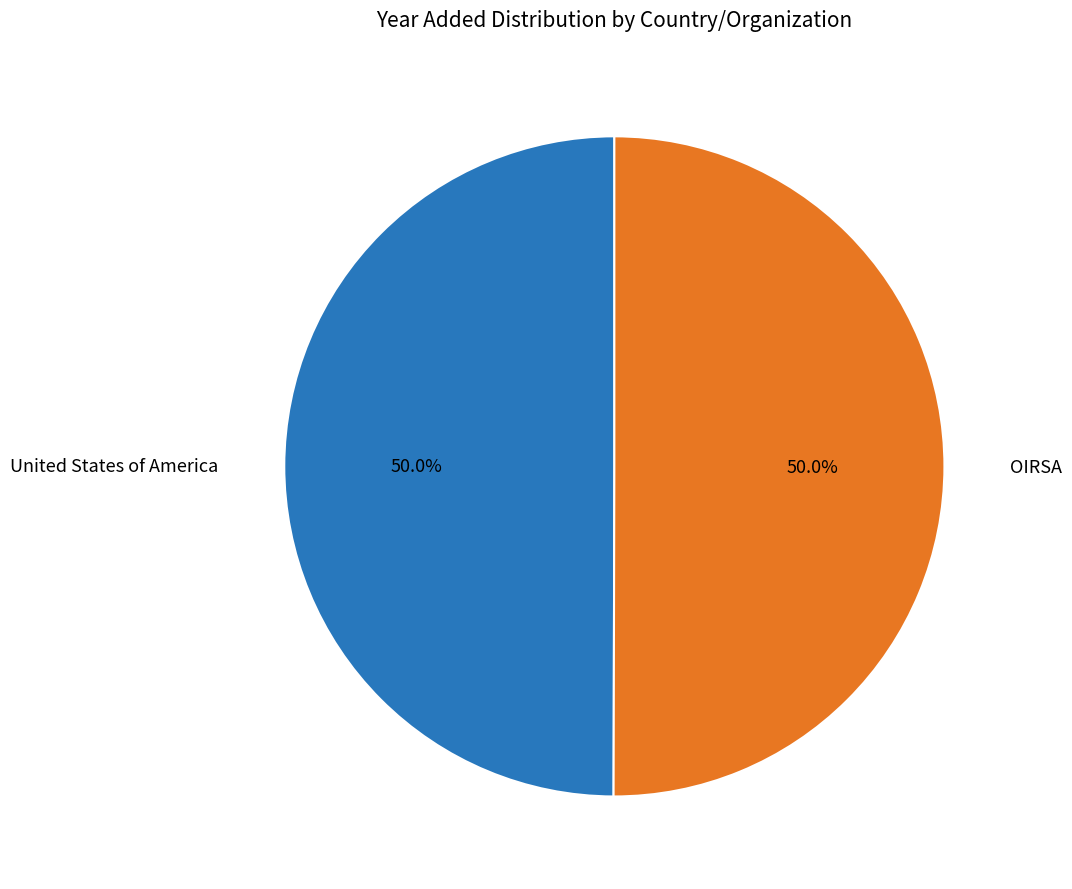

How many segments does this pie chart have?

2